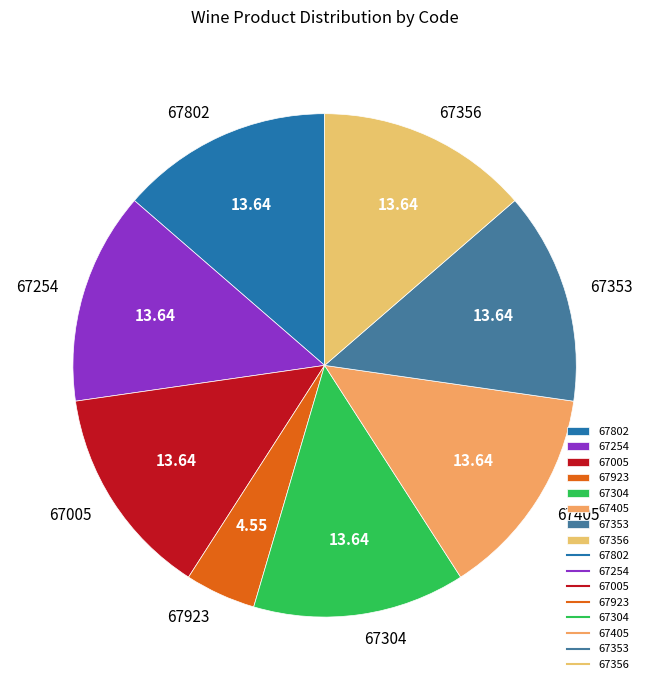

True or false: 67353 accounts for 1% of the total.

False